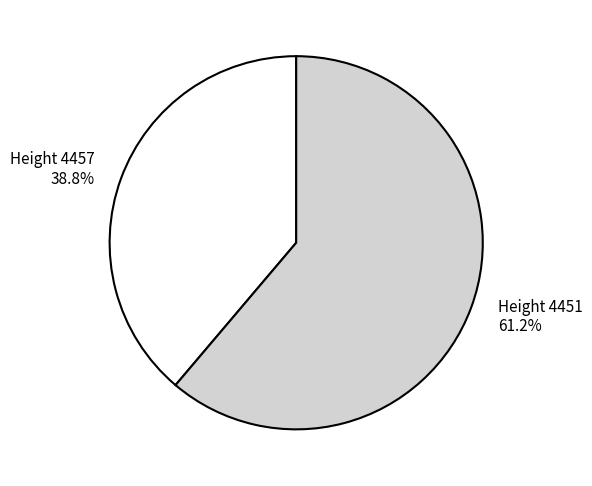

Is there a majority slice in this chart?

Yes